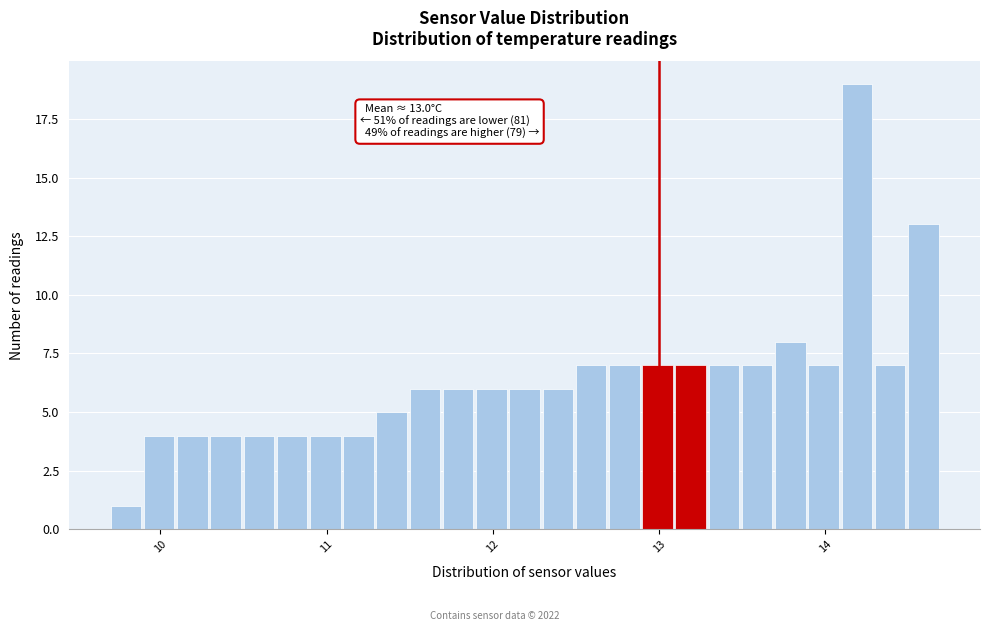

Read against the x-axis, roughly where is the centre of the tallest bar?

14.2